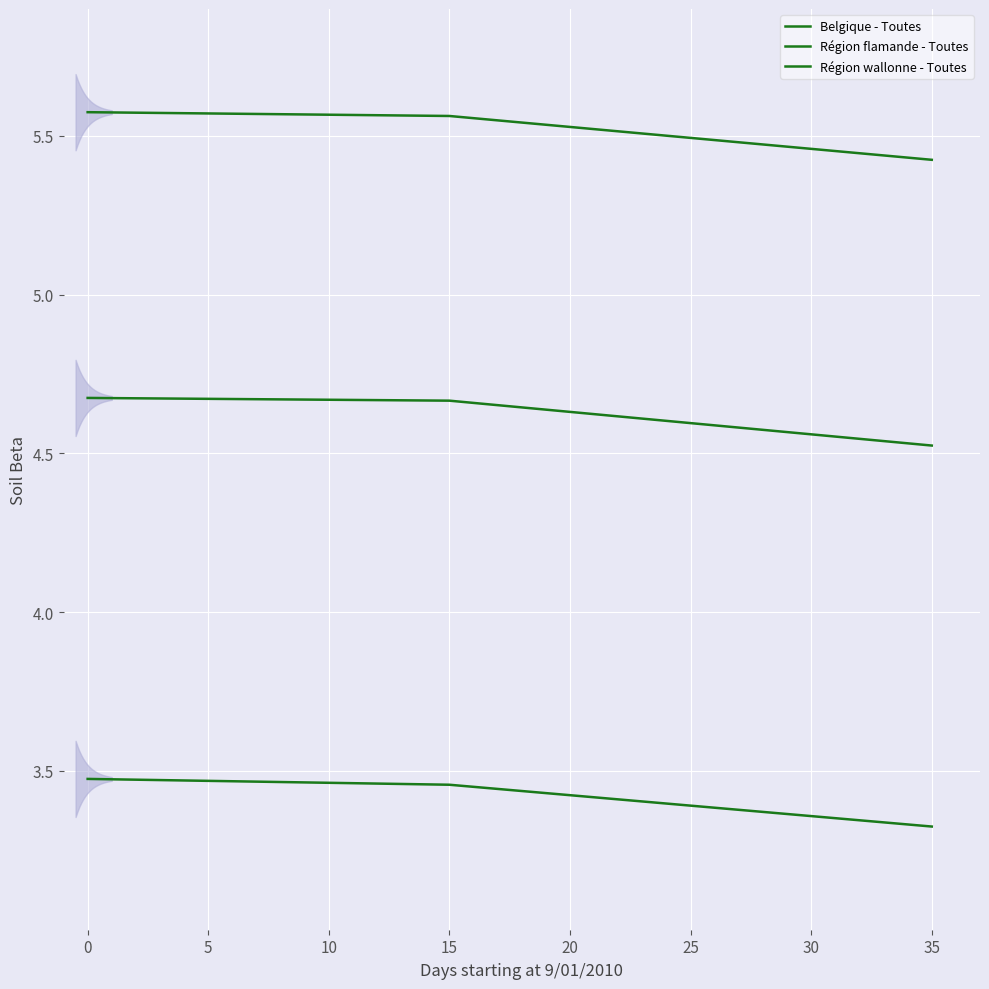

What is the spread (max minus min) of values at 0?

2.1